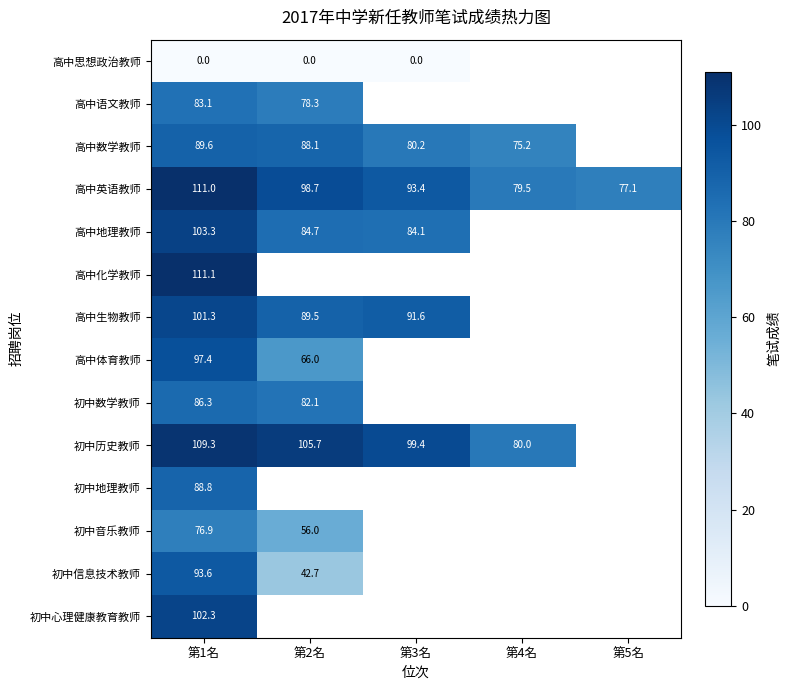

What is the approximate value of 高中英语教师 at 第2名?

98.7